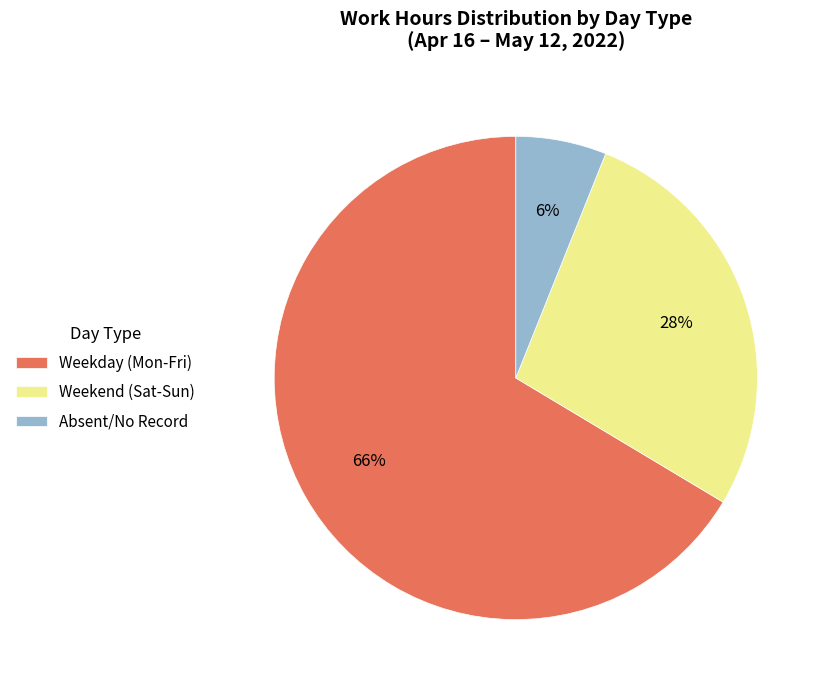

Which has a higher value, Weekend (Sat-Sun) or Absent/No Record?

Weekend (Sat-Sun)